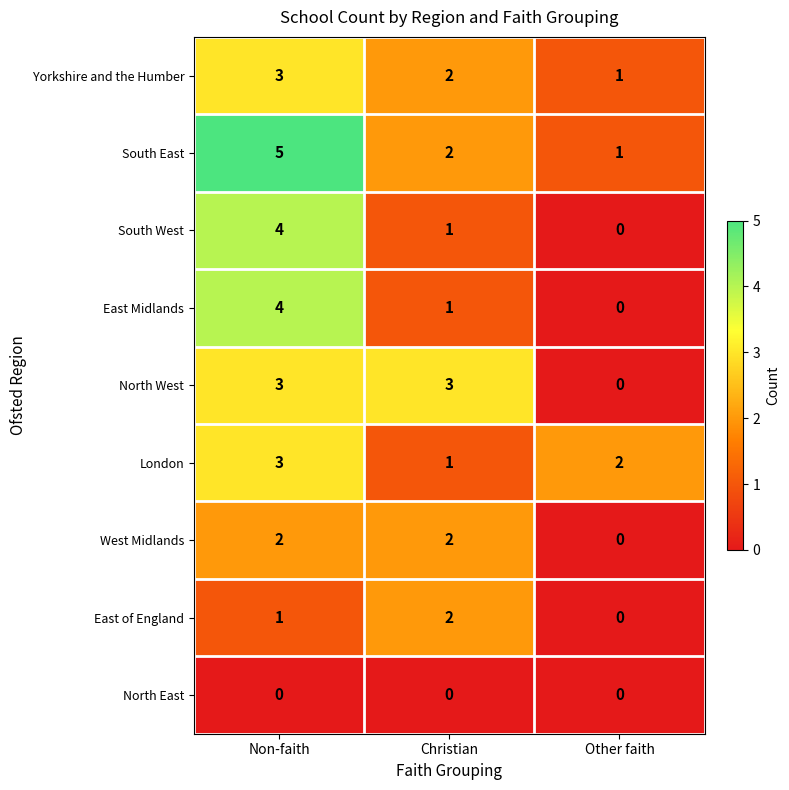

How many series are shown in this chart?

9